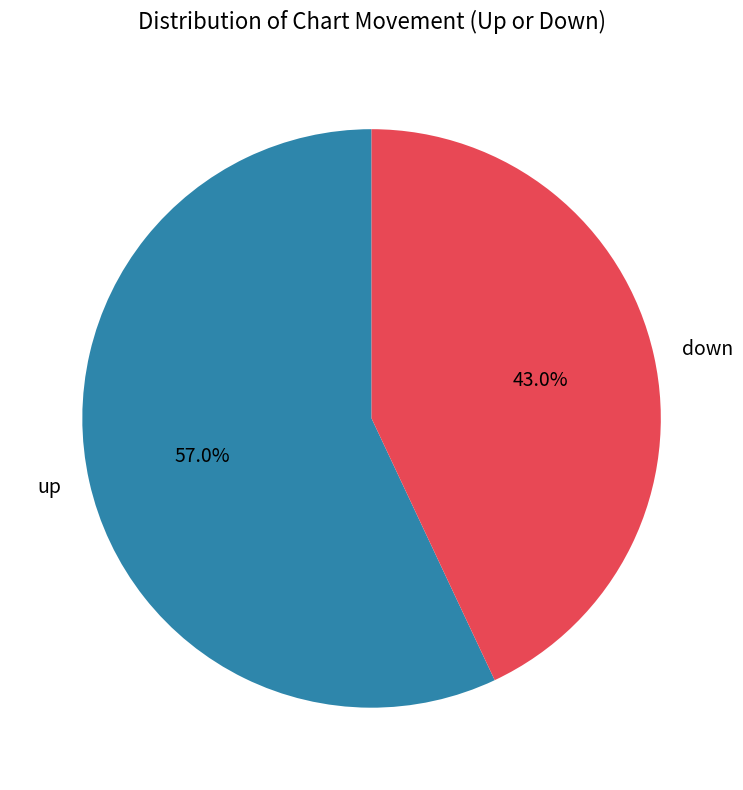

To the nearest percent, what percentage of the pie is up?

57%